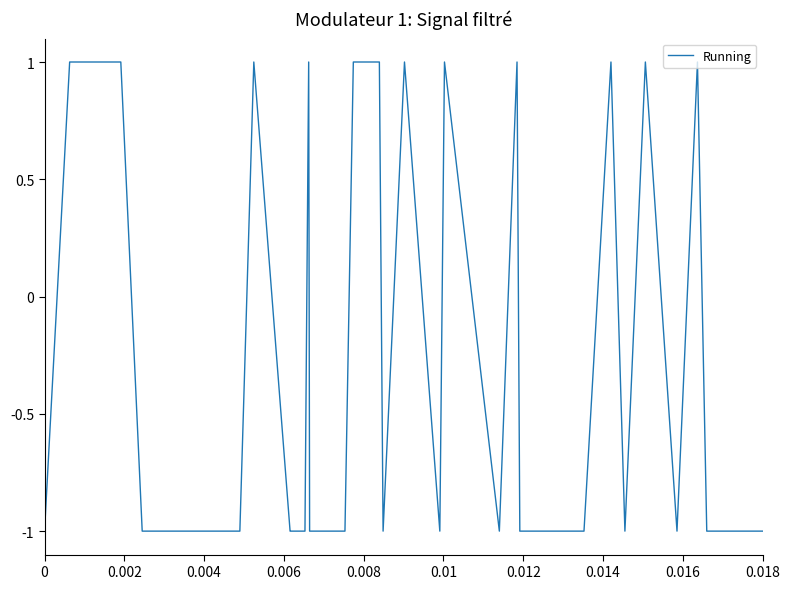

What is the greatest value displayed?

1